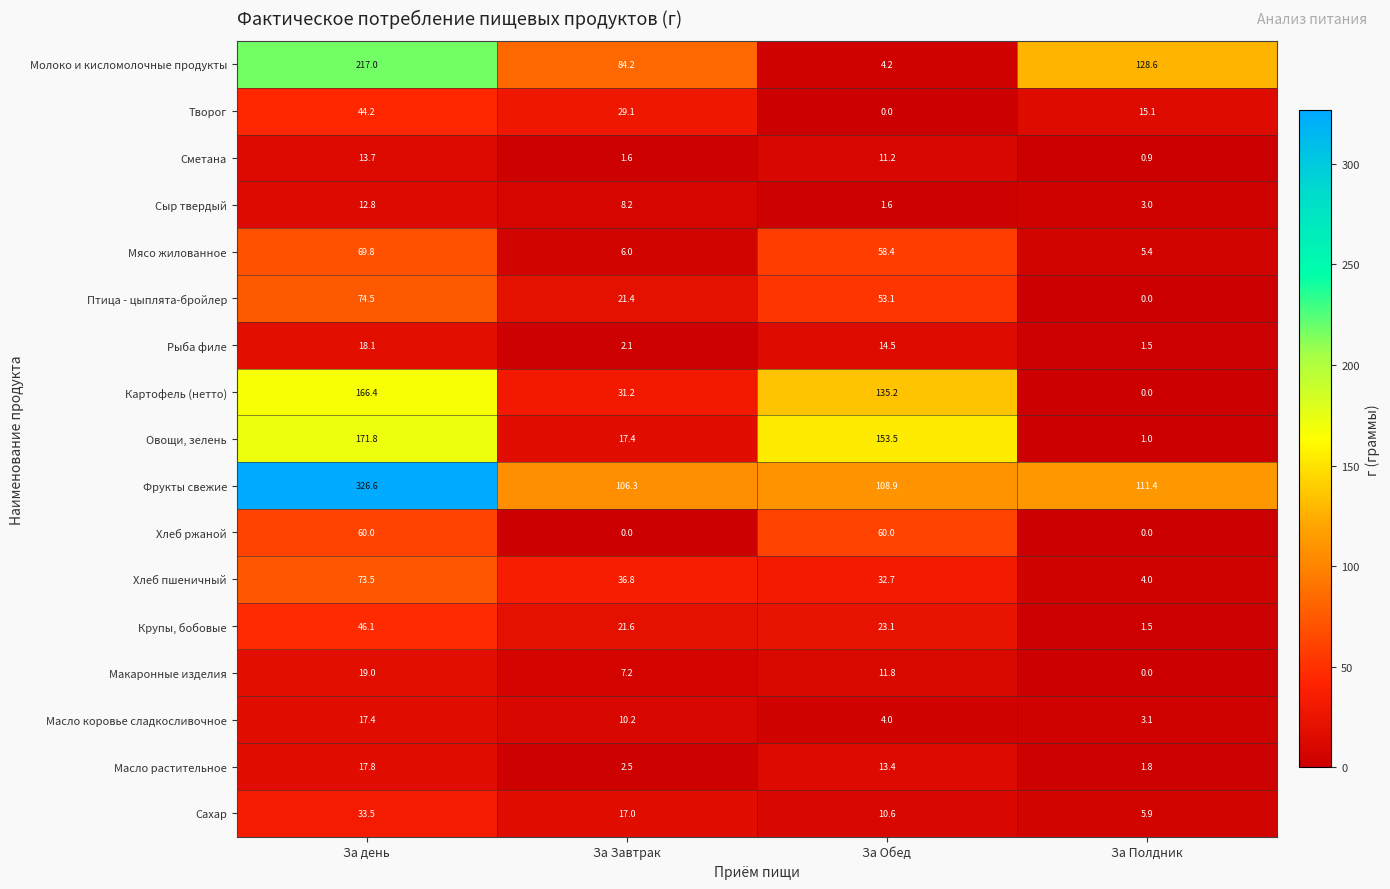

What is the total value across all series at За Полдник?

283.2